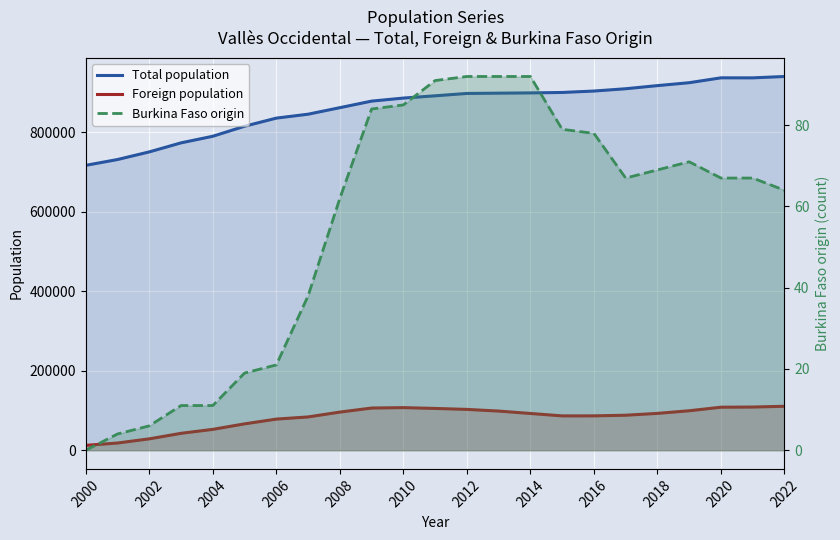

What is the maximum value shown in the chart?

940881